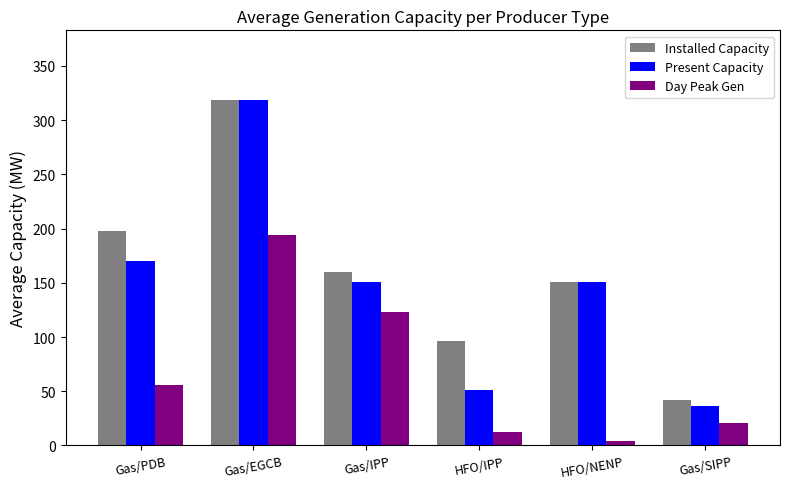

Is it true that Day Peak Gen equals 122.8 at Gas/IPP?

True